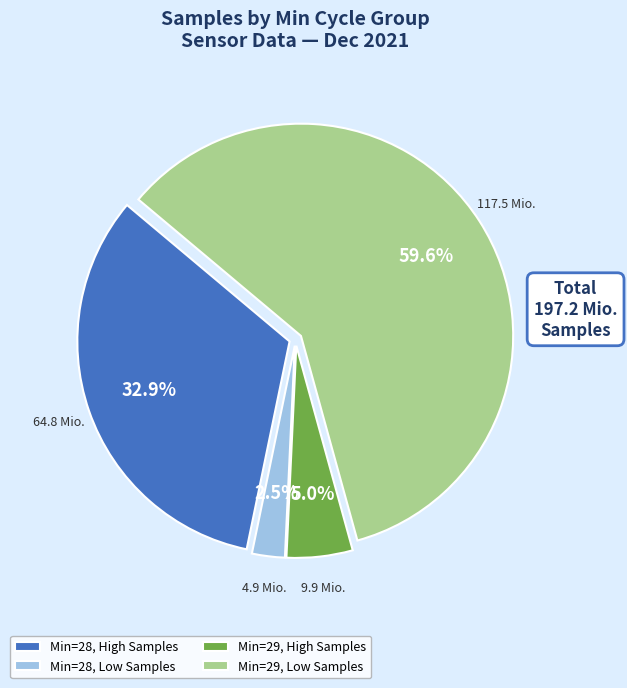

Between Min=29, High Samples and Min=29, Low Samples, which is larger?

Min=29, Low Samples